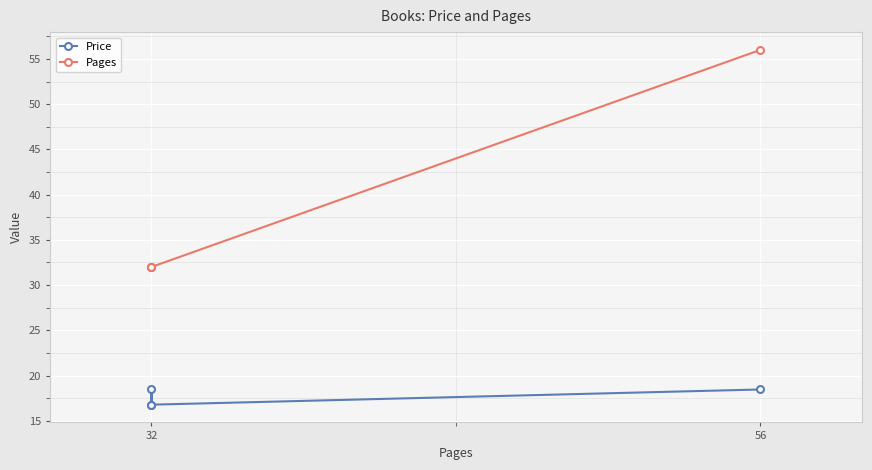

What is the sum of all Pages values?

152.0